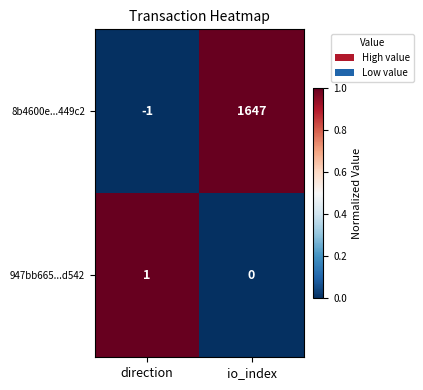

Count the number of categories in the chart.

2